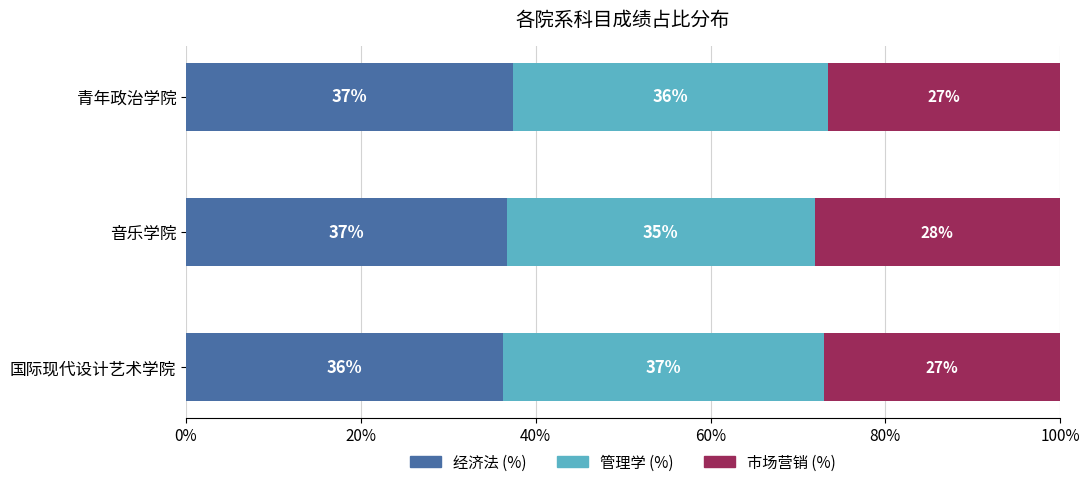

The value of 经济法 (%) at 青年政治学院 is 49.4. True or false?

False